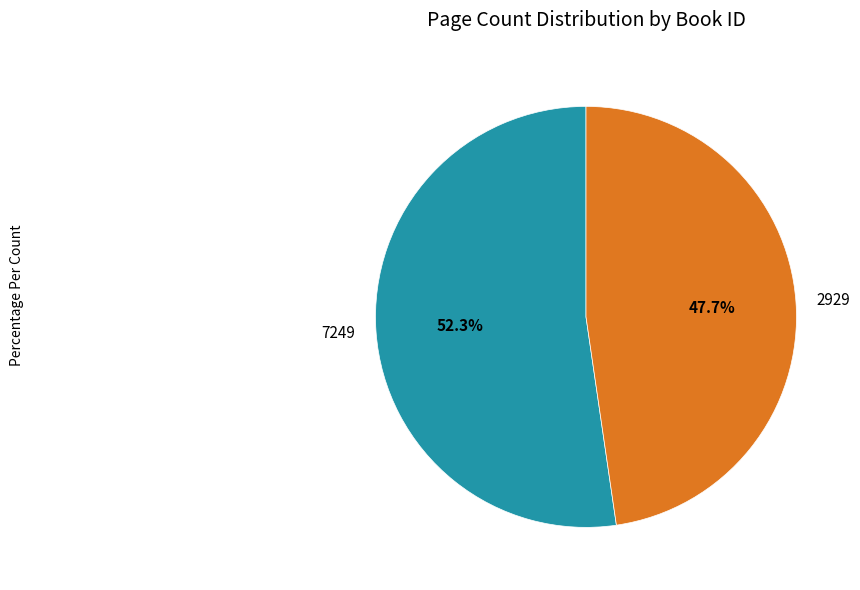

Does 7249 represent more than half of the total?

Yes